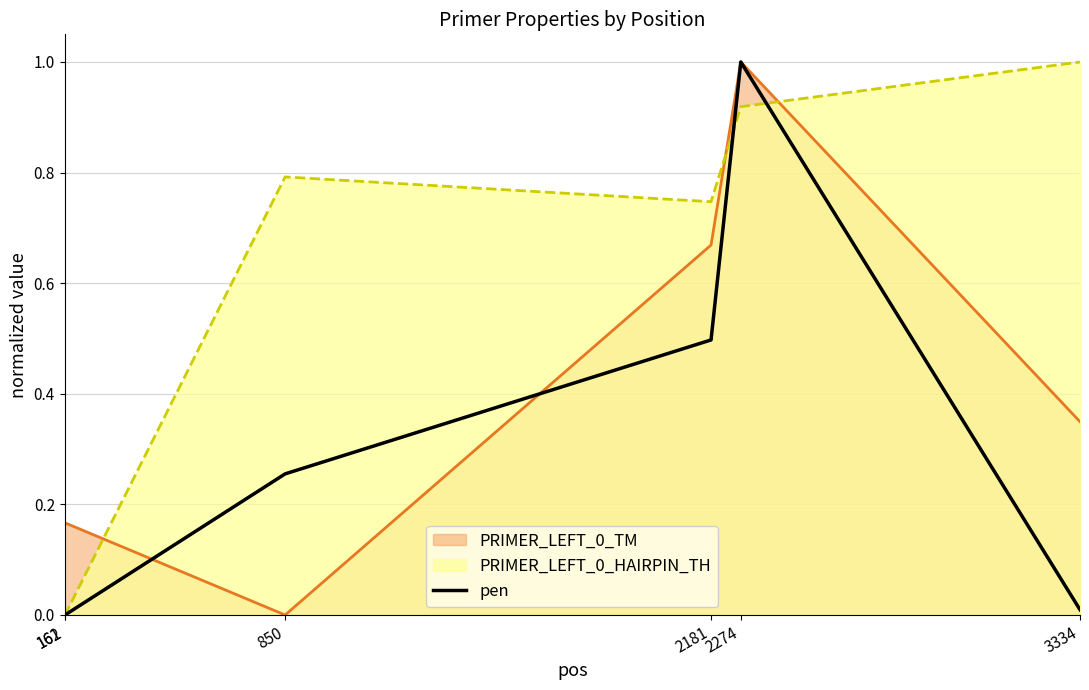

True or false: there are more than 2 points higher than both neighbors.

False